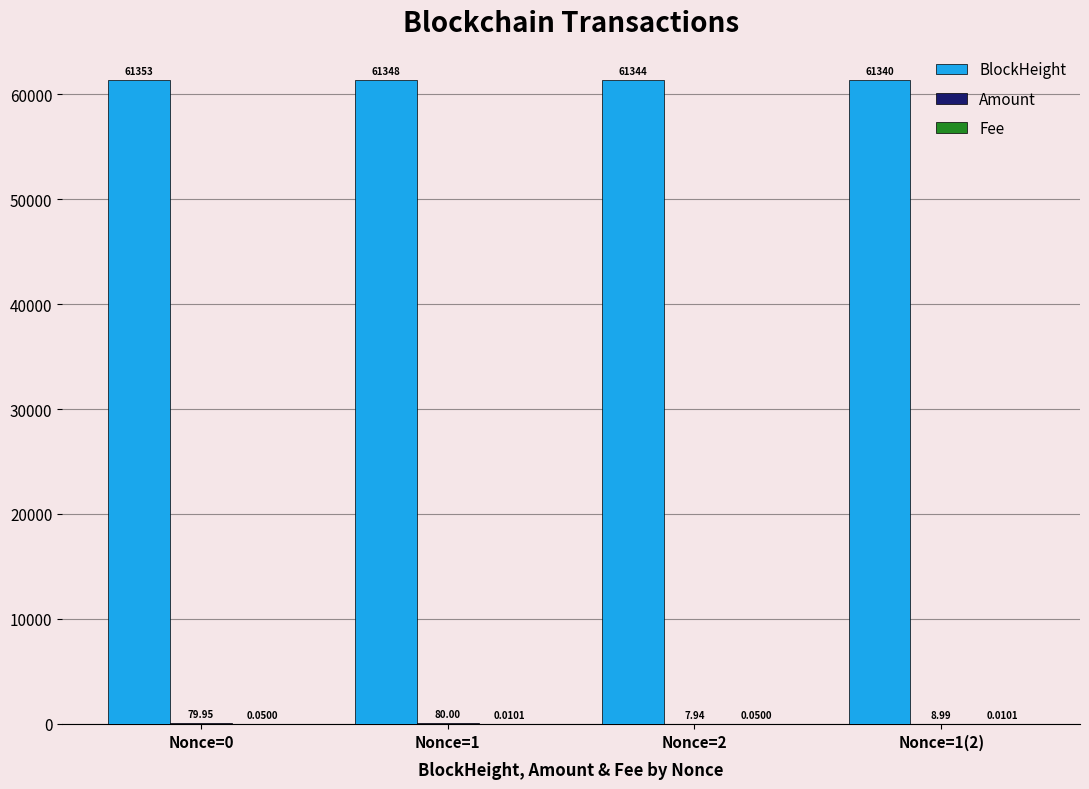

Which series changed the most between Nonce=2 and Nonce=1(2)?

BlockHeight